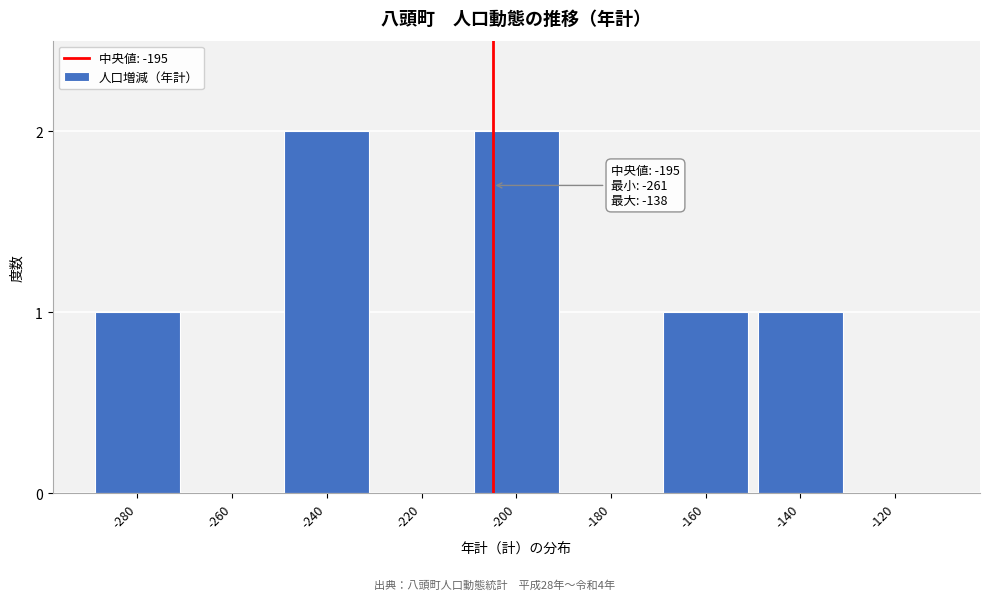

Reading right to left, list all the values displayed in this chart.

-120=0	-140=1	-160=1	-180=0	-200=2	-220=0	-240=2	-260=0	-280=1